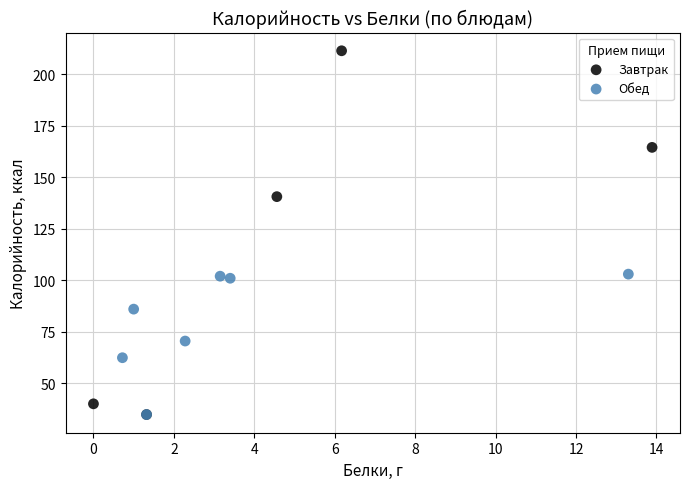

What are all the series names shown in the legend?

Завтрак, Обед